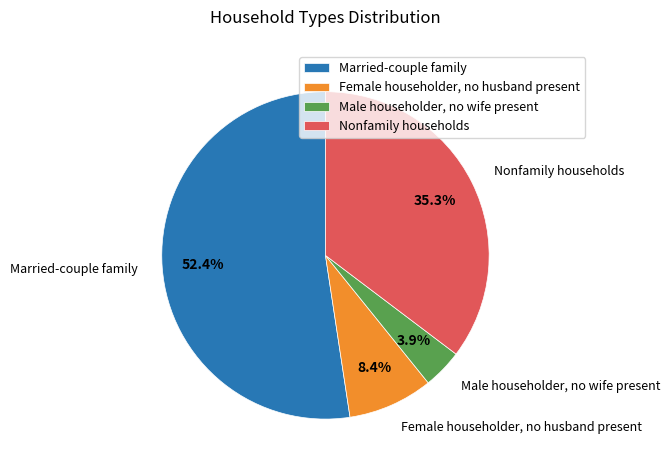

To the nearest percent, what is the difference between the largest and smallest slice percentages?

48%